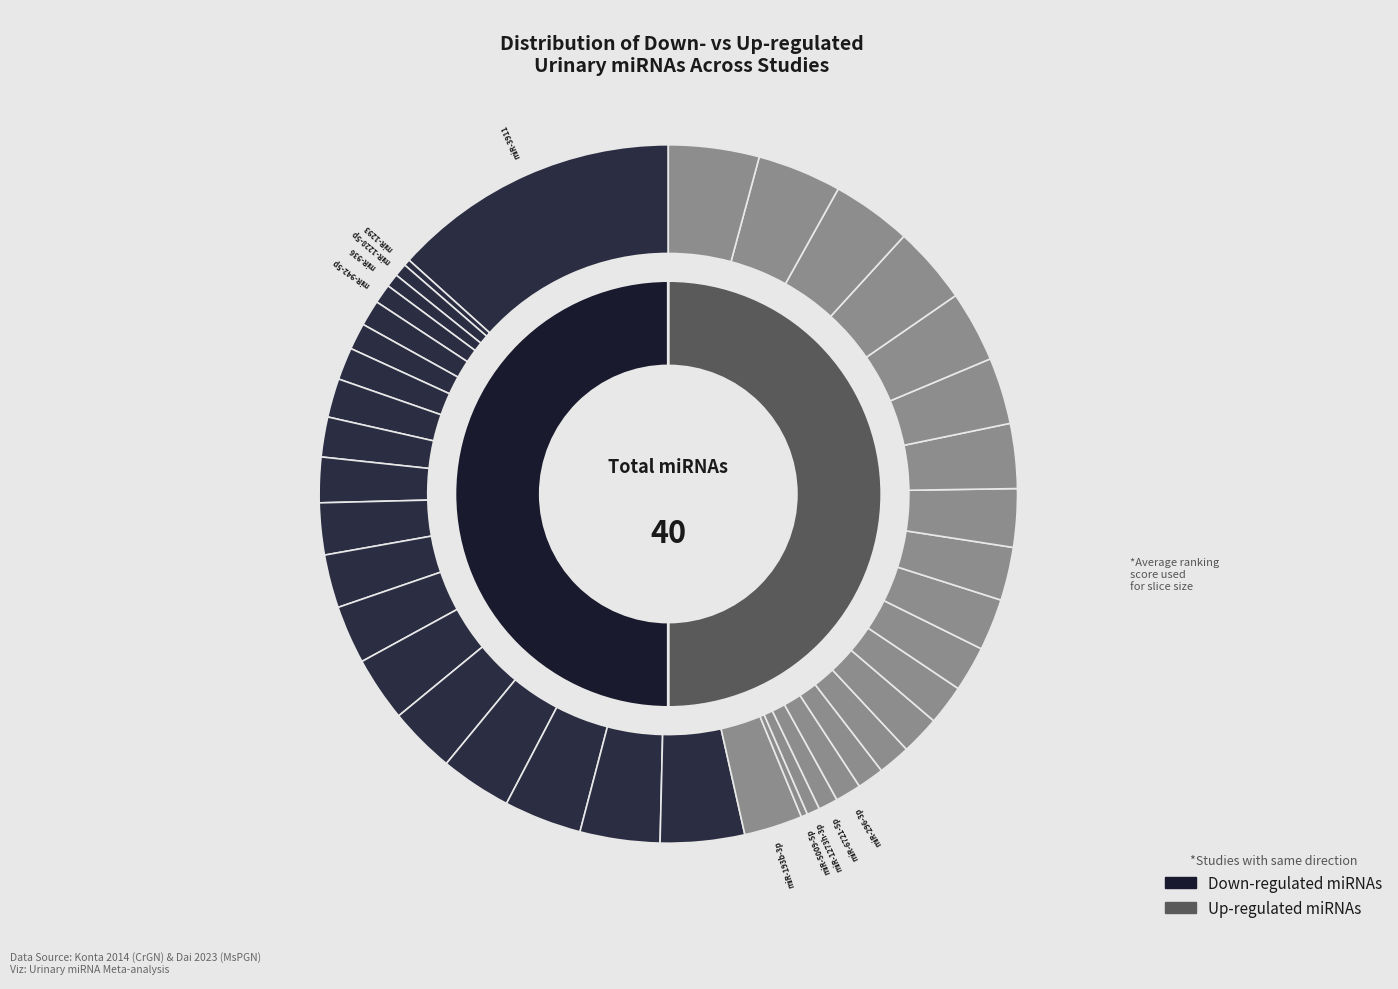

To the nearest percent, what percentage of the pie is 2?

5%